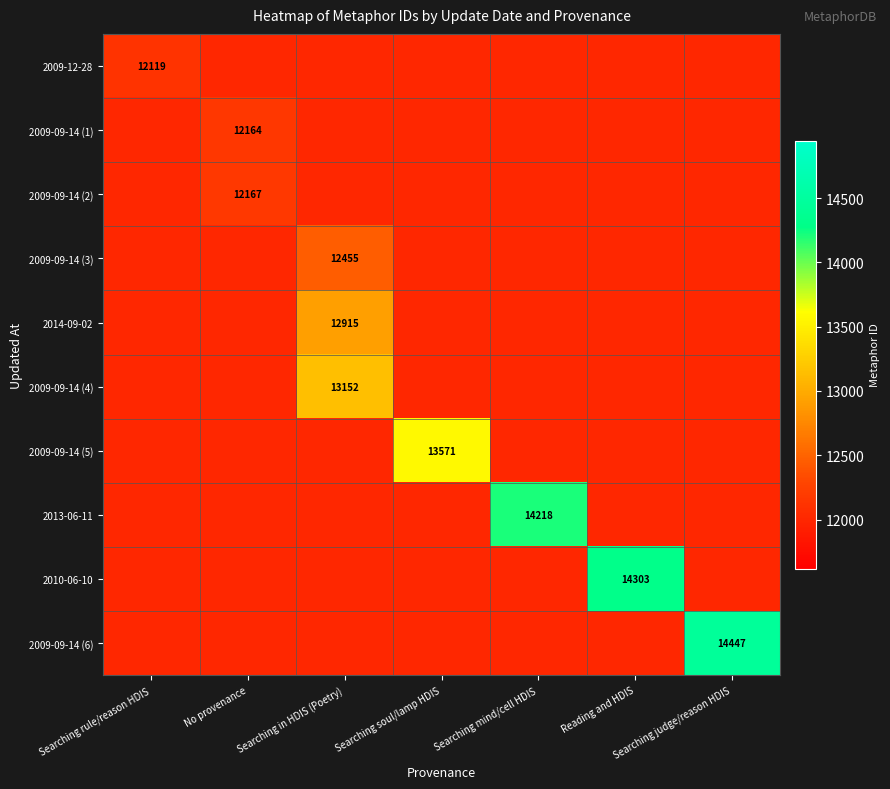

Is it true that 2009-09-14 (2) equals 12167 at No provenance?

True